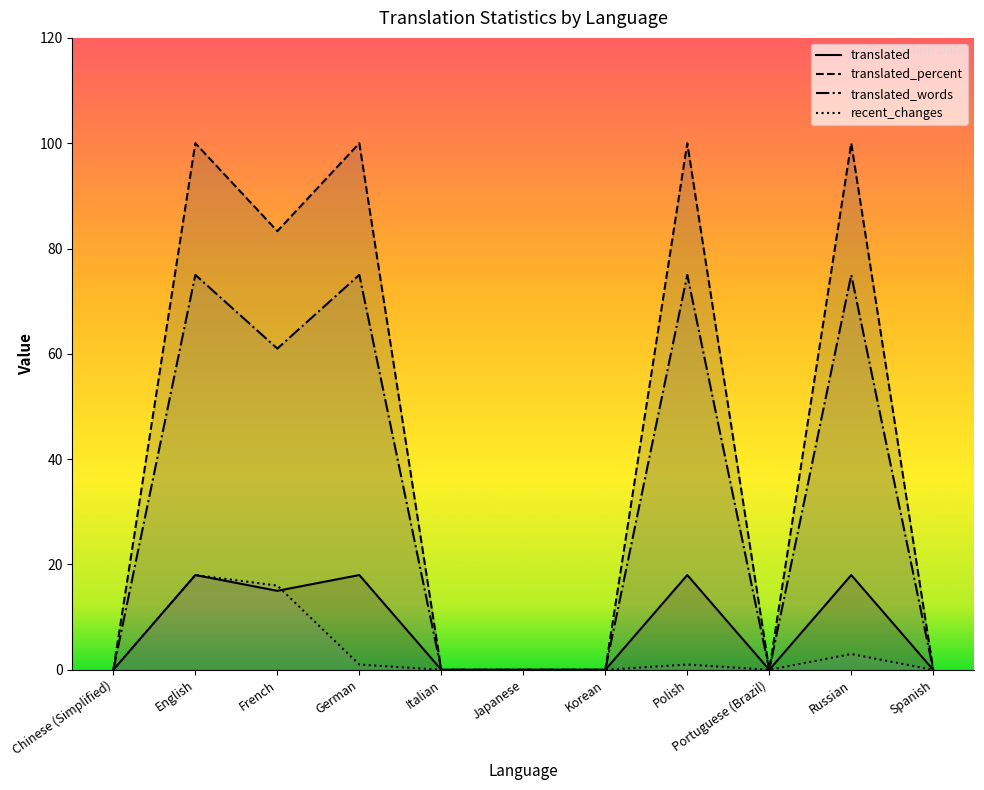

Which series has the widest spread of values?

translated_percent